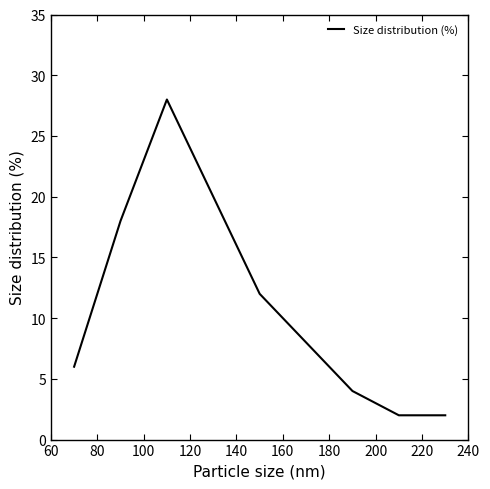

Is this an area chart (filled region under the line)?

No